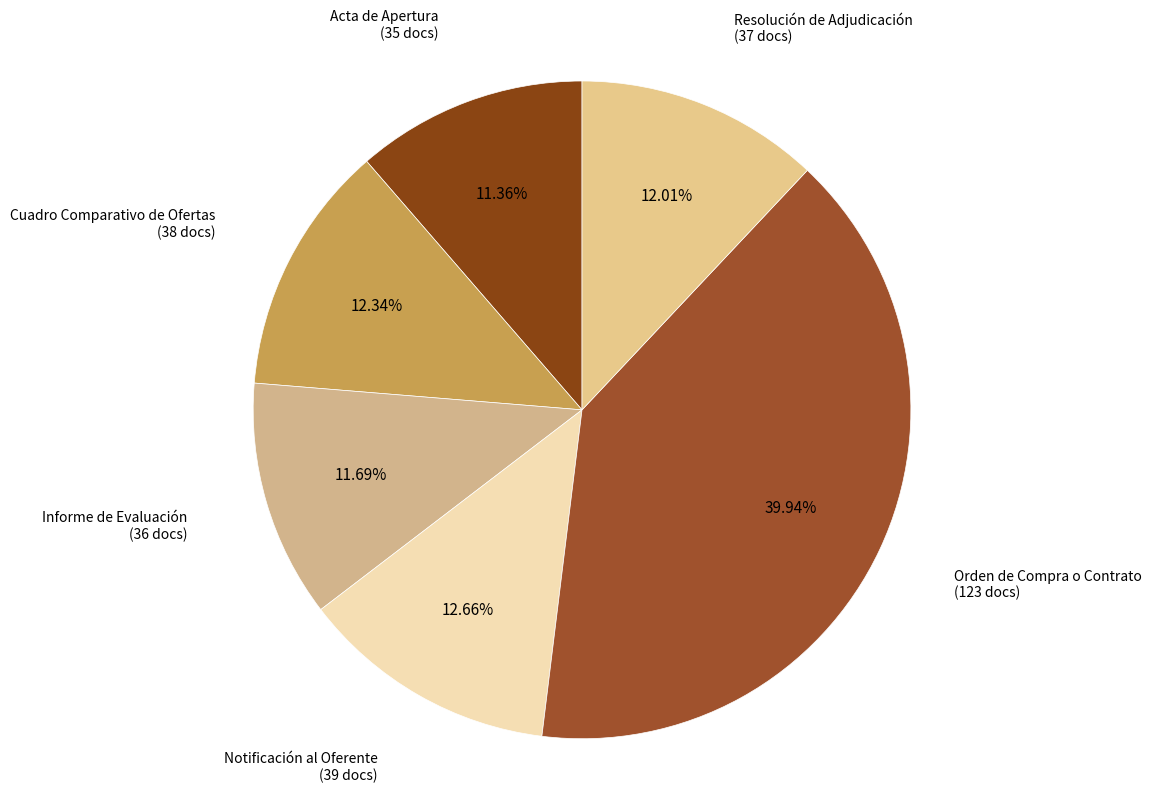

What percentage do Orden de Compra o Contrato and Notificación al Oferente together represent?

52.6%